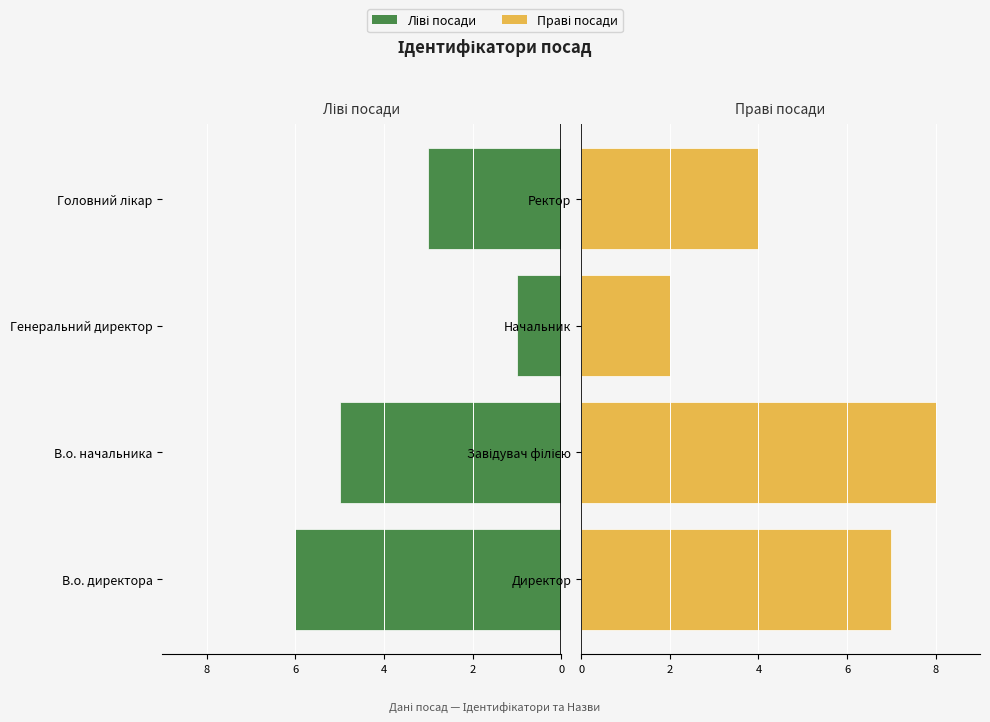

Which series has the largest range (max minus min)?

Праві посади